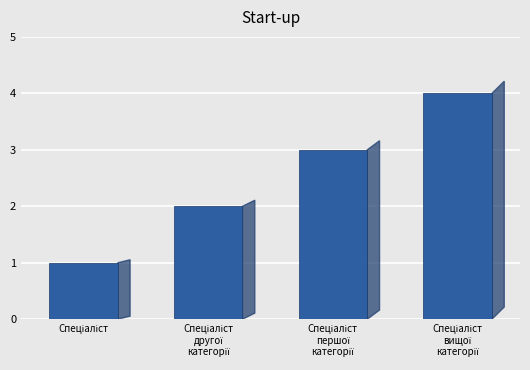

How many bars are there in total?

4